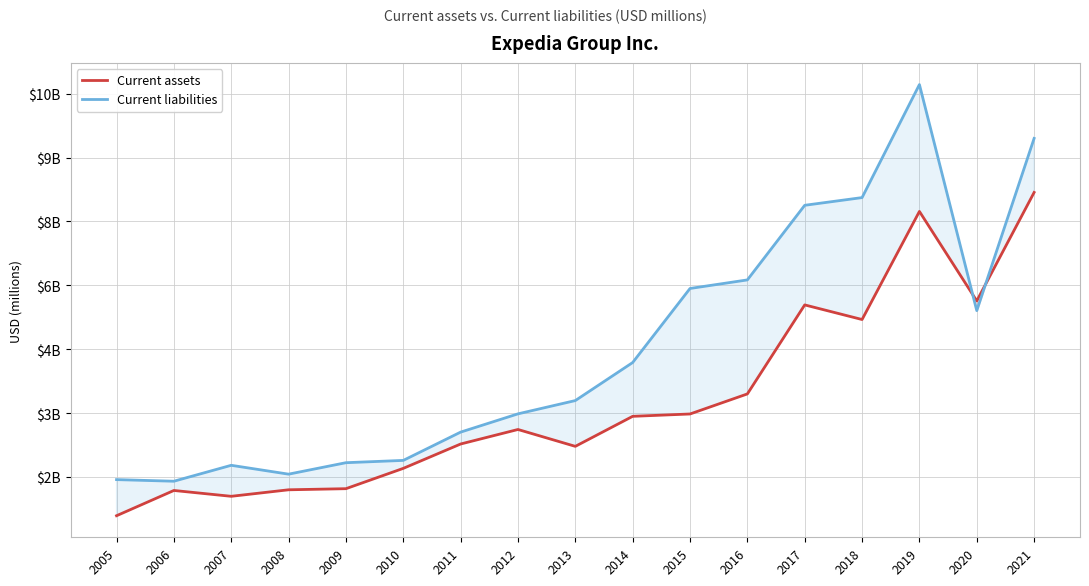

Reading left to right, what are all the values shown in this chart?

Current assets: 2005=590	2006=1183	2007=1046	2008=1199	2009=1225	2010=1702	2011=2274	2012=2615	2013=2219	2014=2924	2015=2979	2016=3450	2017=5540	2018=5197	2019=7735	2020=5634	2021=8181
Current liabilities: 2005=1438	2006=1400	2007=1774	2008=1566	2009=1835	2010=1889	2011=2553	2012=2982	2013=3294	2014=4187	2015=5926	2016=6127	2017=7879	2018=8060	2019=10714	2020=5406	2021=9450